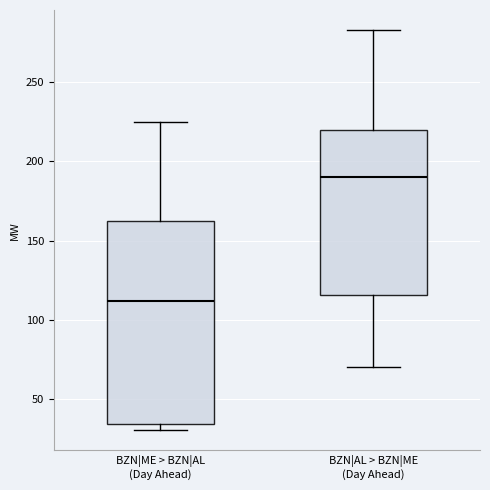

Reading left to right, transcribe this box plot: for each box, give where its median line is, the range the box spans, and where its two whiskers end, as read against the y-axis. The values are not printed on the chart, so give them approximately, as read against the axis.

BZN|ME > BZN|AL (Day Ahead): median 110, box 35 to 160, whiskers 30 to 225
BZN|AL > BZN|ME (Day Ahead): median 190, box 115 to 220, whiskers 70 to 285